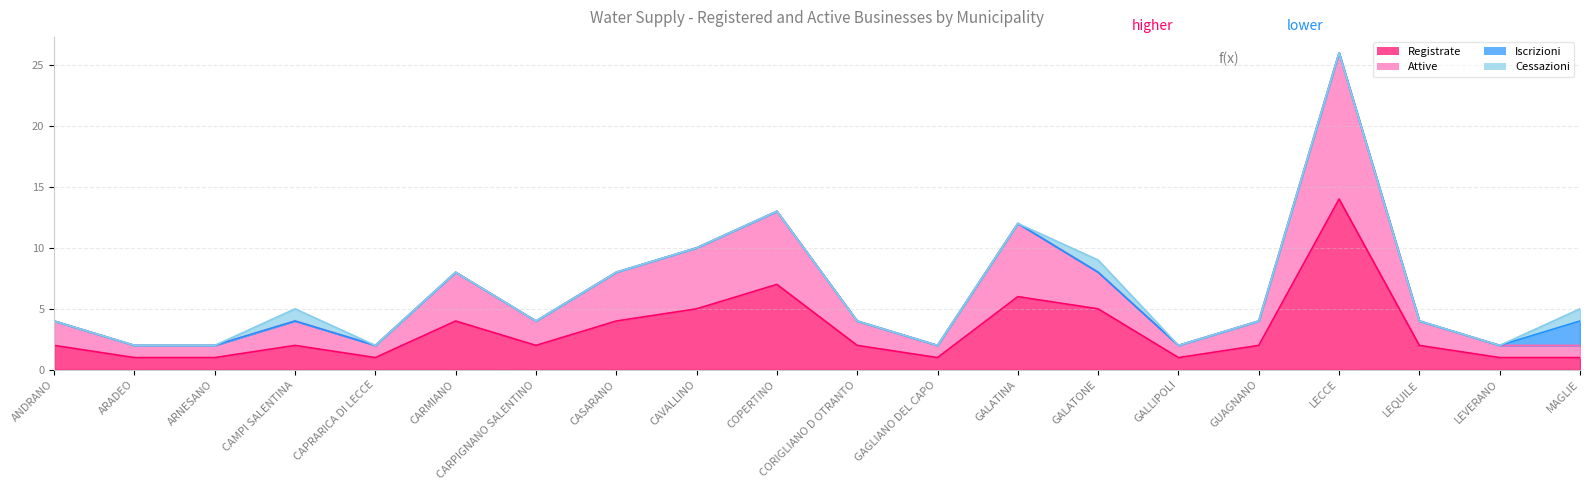

What is the average value of the Registrate series?

3